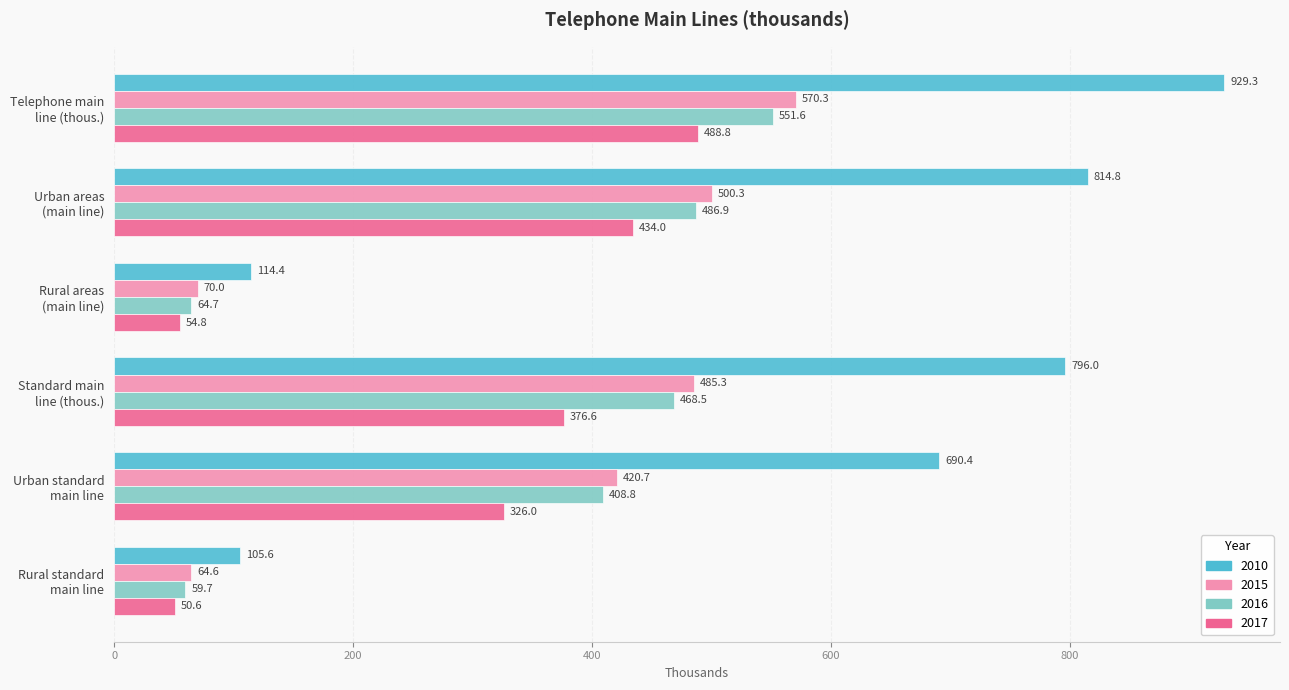

Which label corresponds to the largest value in the chart?

Telephone main
line (thous.)